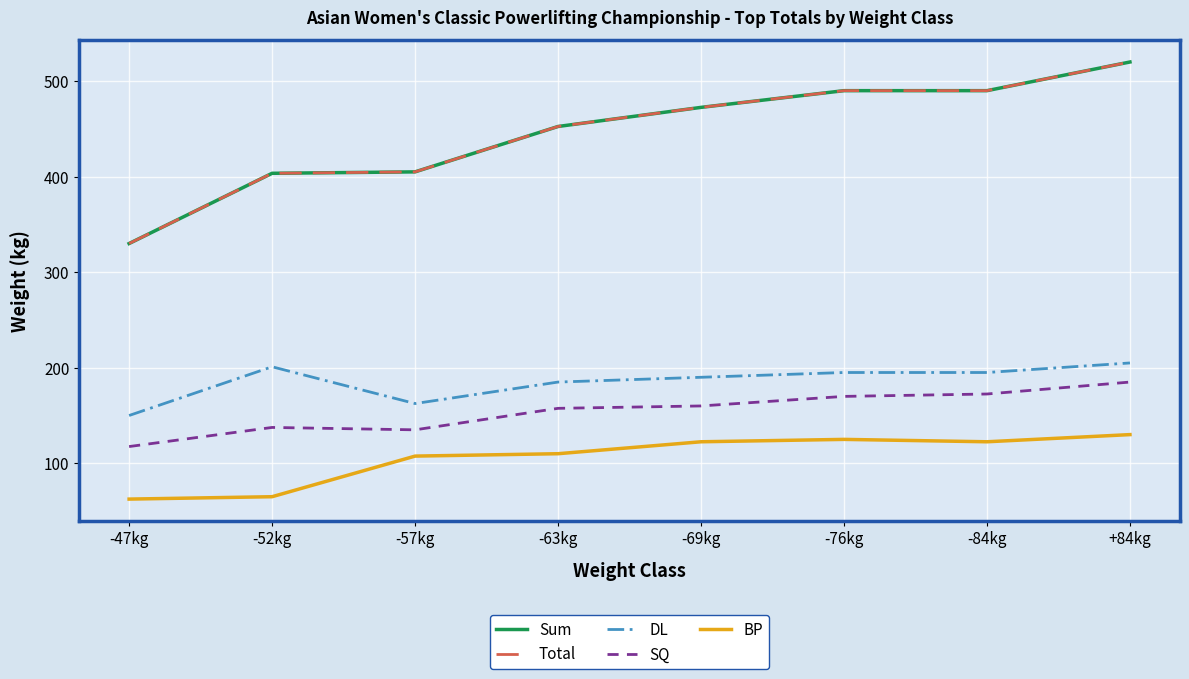

At which category is the sum across all series the highest?

+84kg